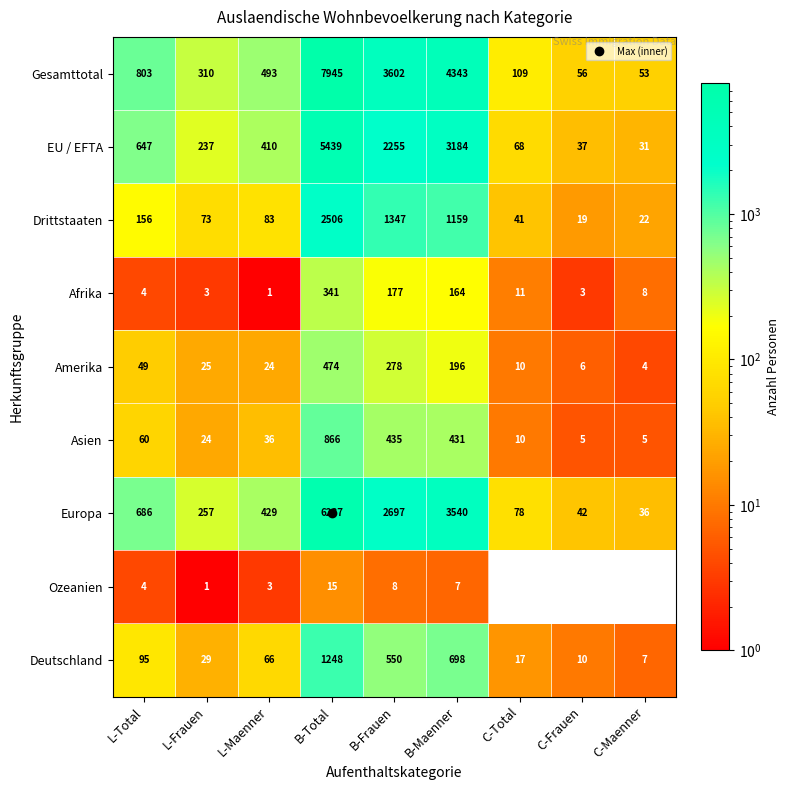

At which label is Asien closest to 435?

B-Frauen